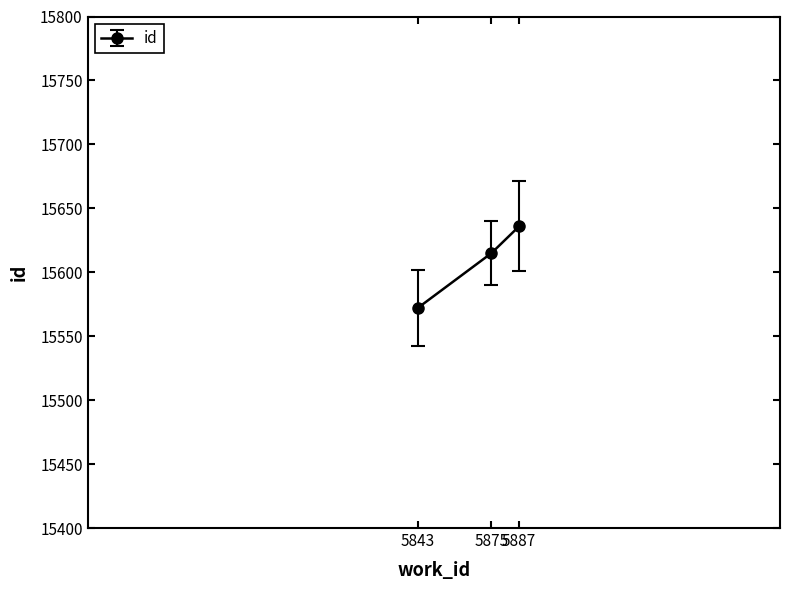

At which category does the chart reach its peak across all series?

5887